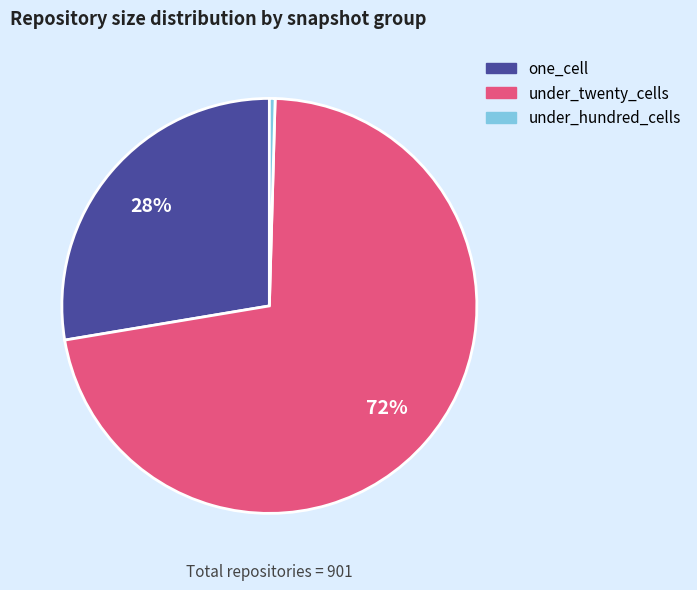

Is there any slice that represents more than half of the pie?

Yes